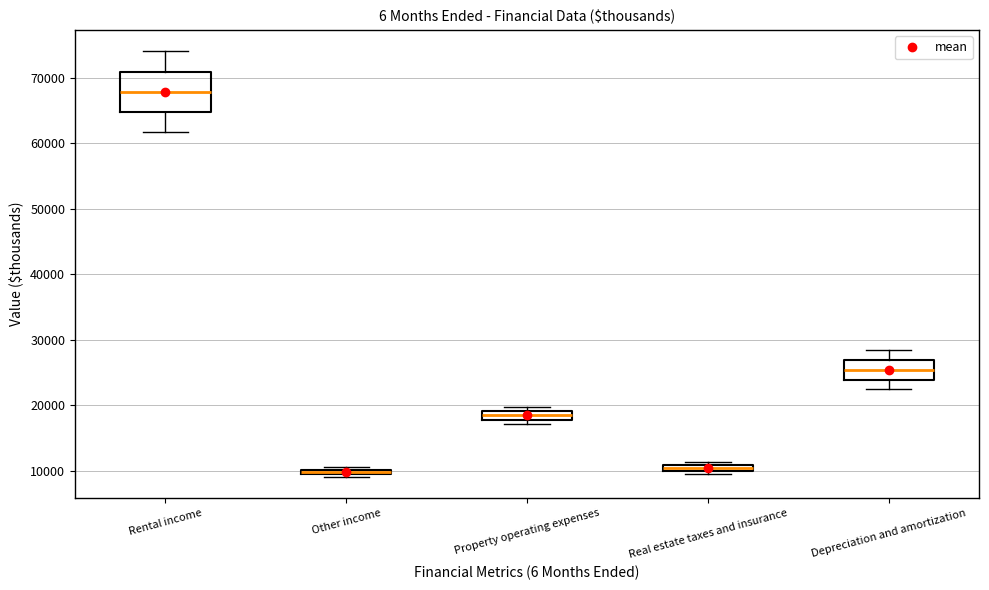

Where does the lower whisker of the box for Depreciation and amortization end on the y-axis? The values are not printed on the chart, so give them approximately, as read against the axis.

22000